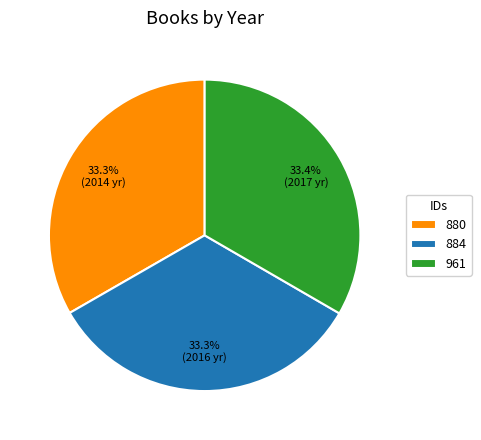

What percentage do 884 and 880 together represent?

66.6%